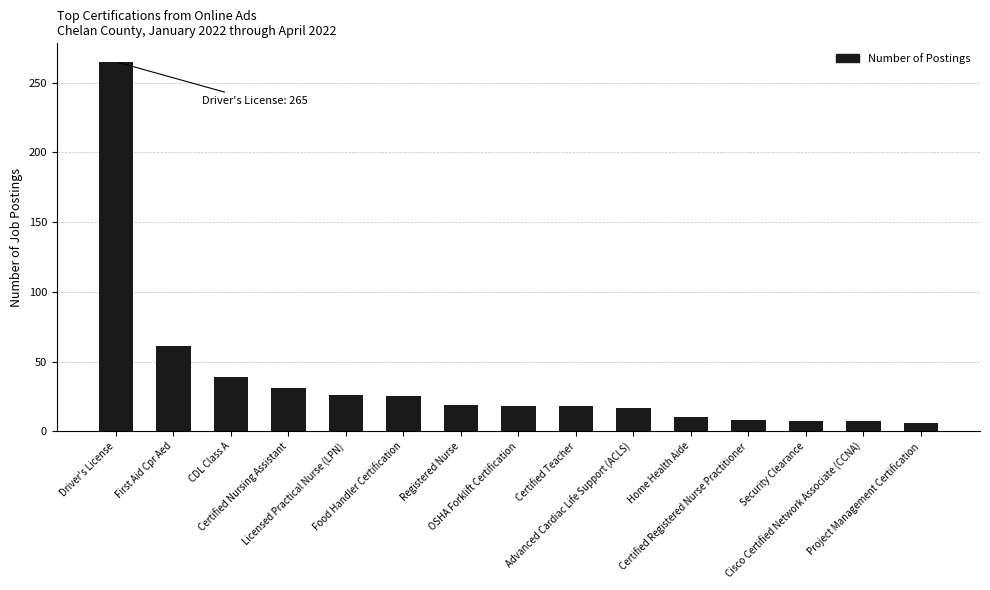

What is the maximum value shown in the chart?

265